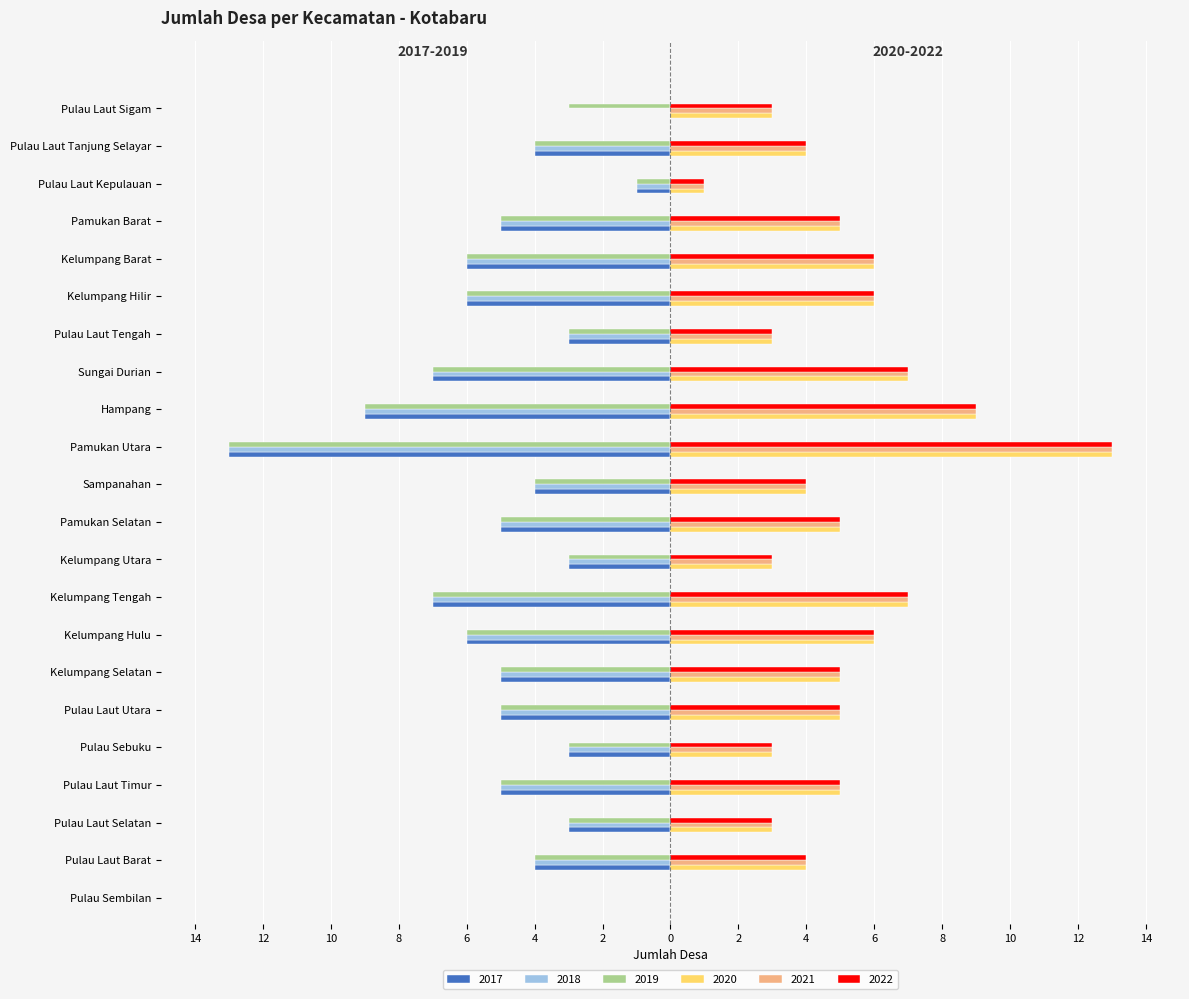

What are all the series names shown in the legend?

2017, 2018, 2019, 2020, 2021, 2022